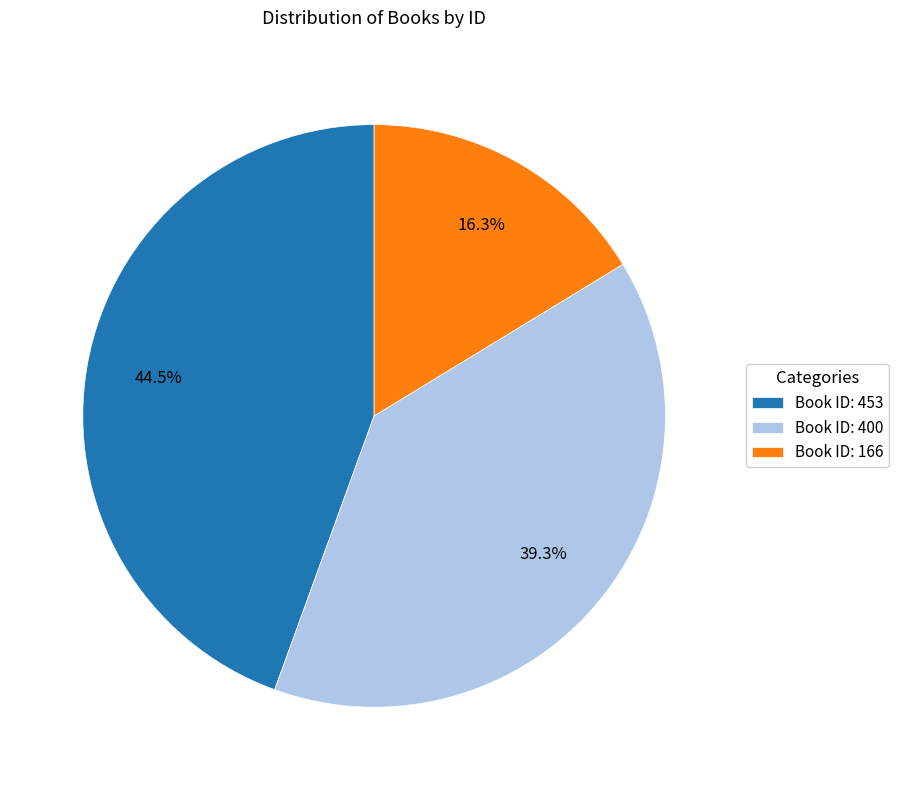

To the nearest percent, what is the difference between the largest and smallest slice percentages?

28%